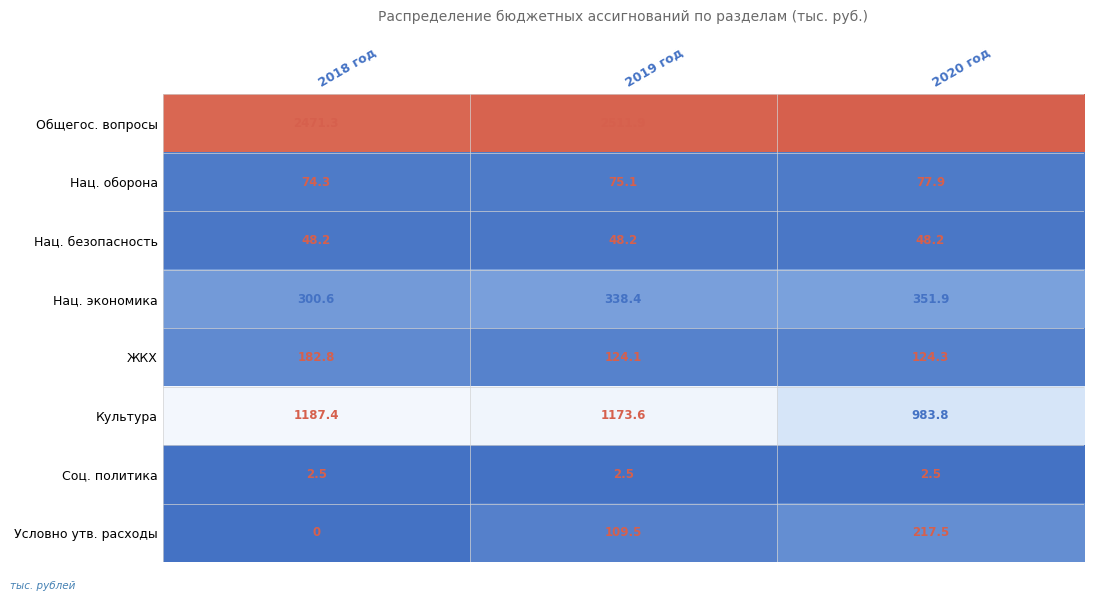

Which series has the largest range (max minus min)?

Условно утв. расходы